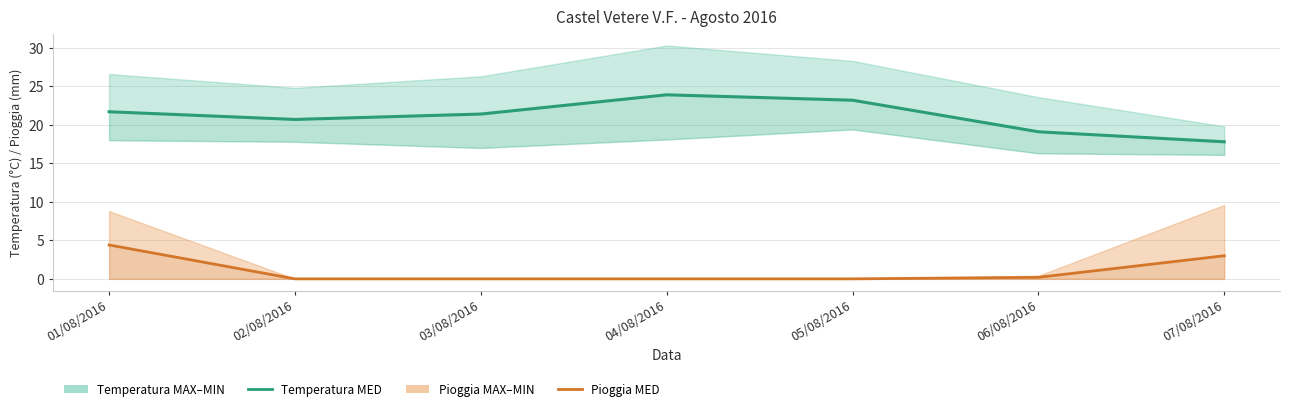

Rank the categories by Temperatura MED value from highest to lowest.

04/08/2016, 05/08/2016, 01/08/2016, 03/08/2016, 02/08/2016, 06/08/2016, 07/08/2016